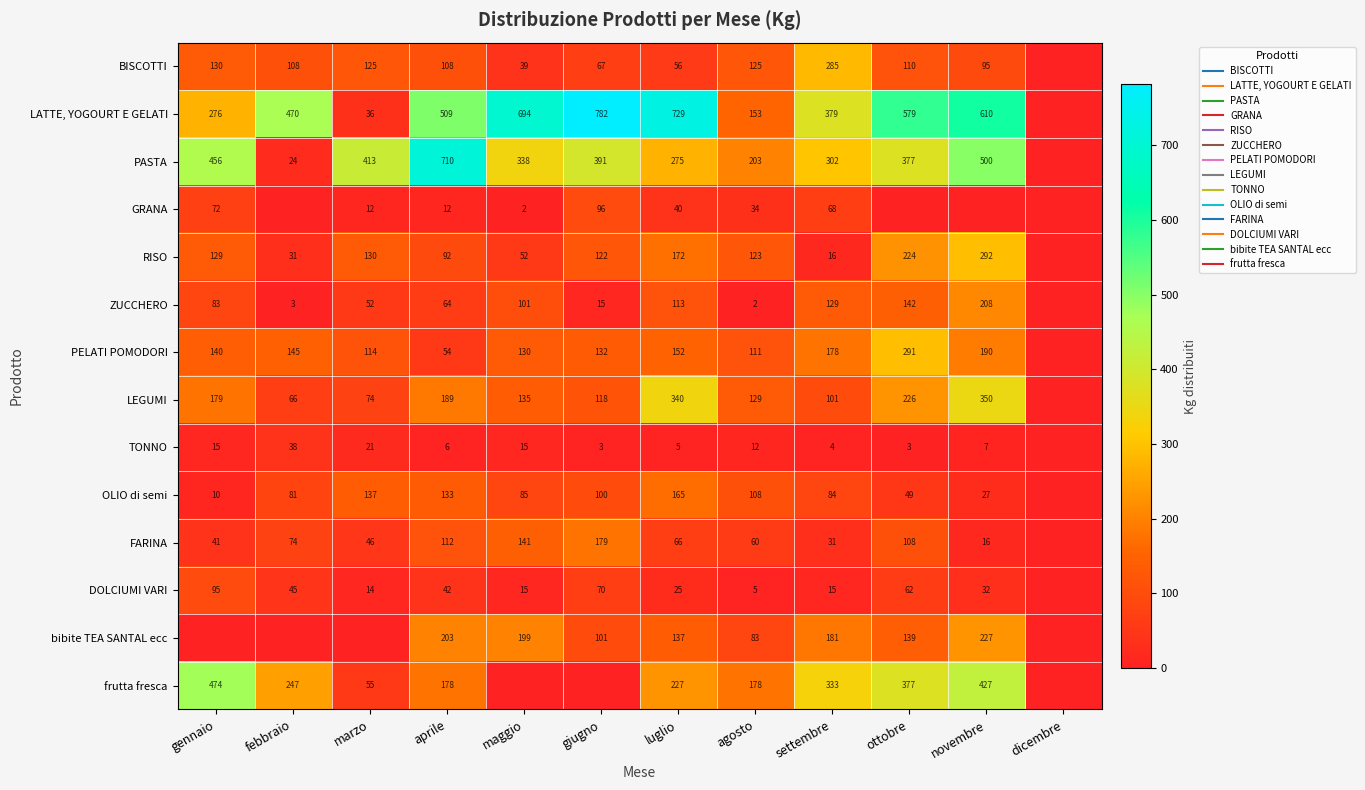

Which series changed the most between febbraio and dicembre?

LATTE, YOGOURT E GELATI